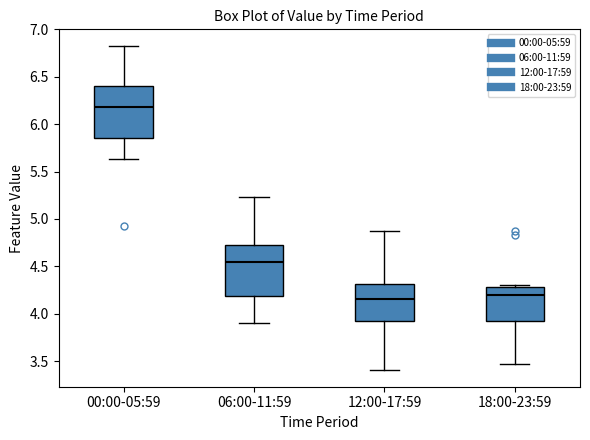

Which box's median line is the highest?

00:00-05:59